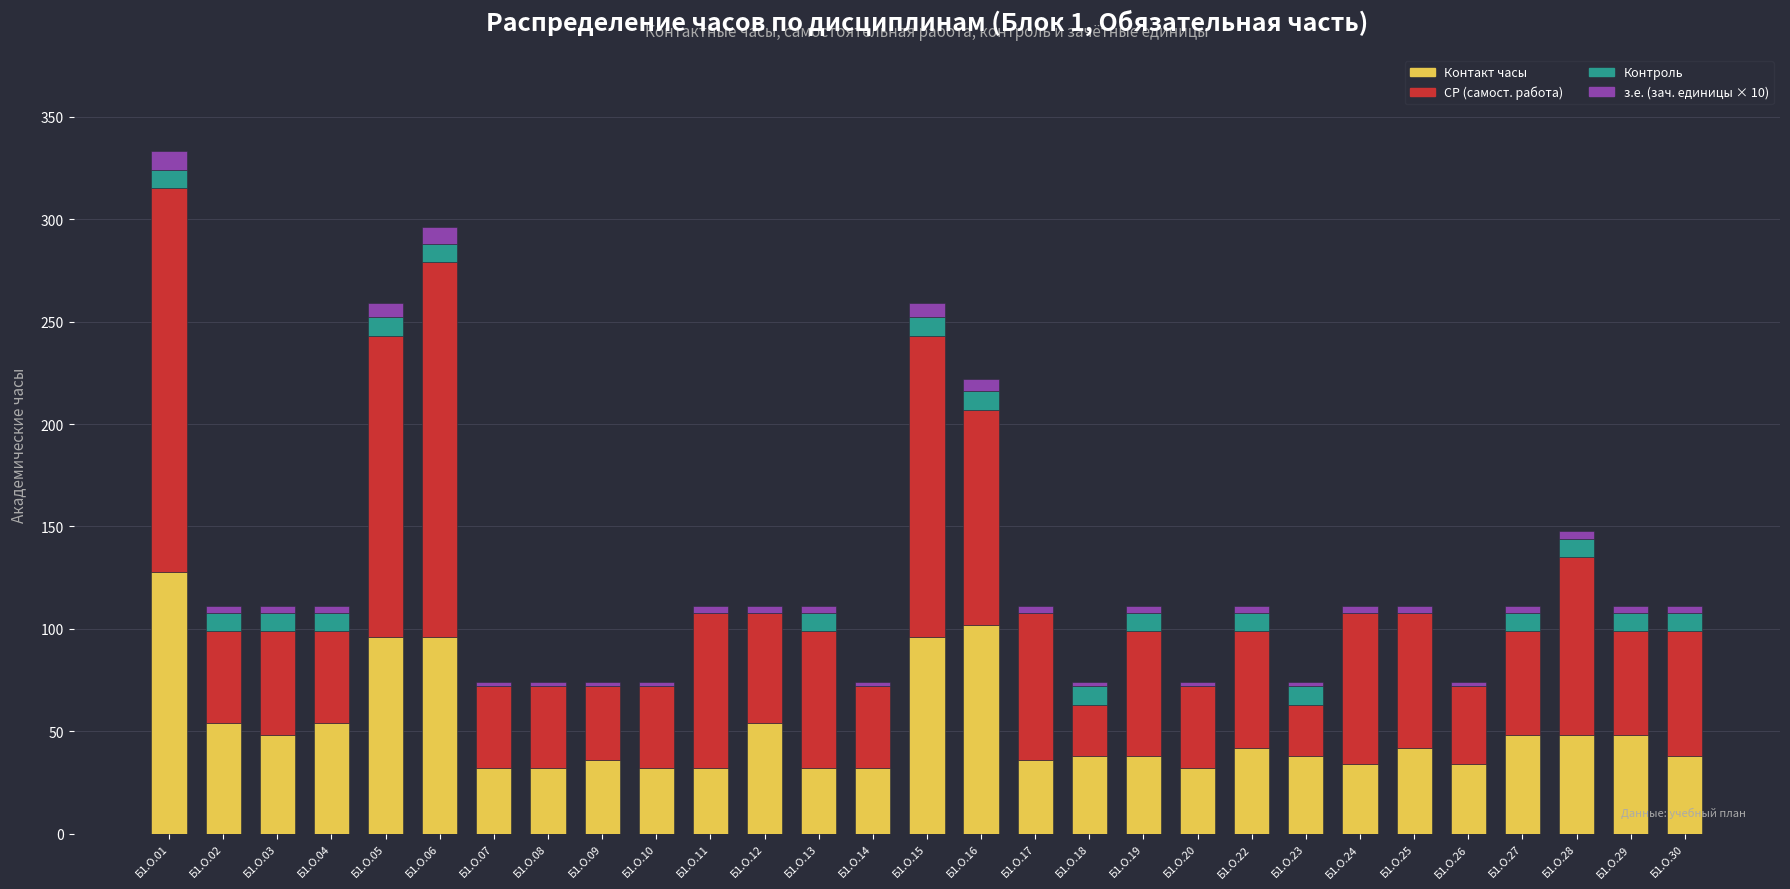

At which category is the sum across all series the highest?

Б1.О.01